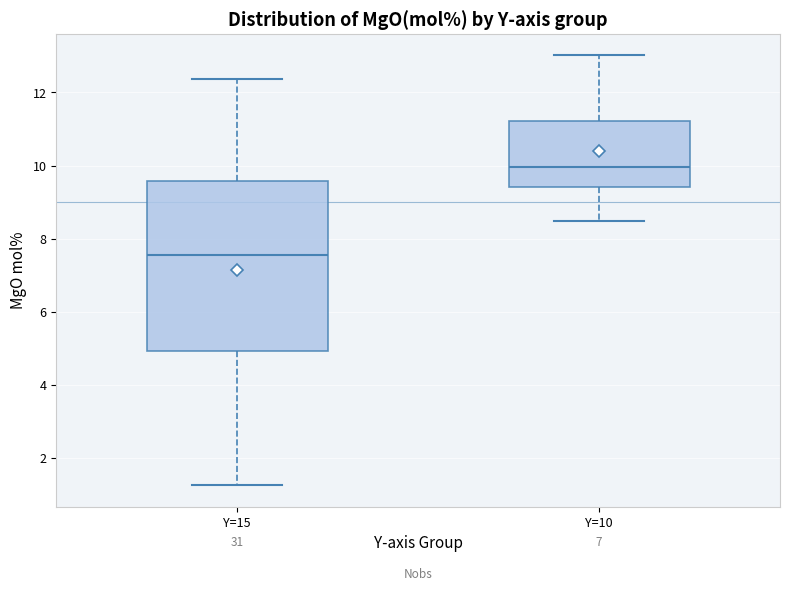

Reading left to right, transcribe this box plot: for each box, give where its median line is, the range the box spans, and where its two whiskers end, as read against the y-axis. The values are not printed on the chart, so give them approximately, as read against the axis.

Y=15: median 7.6, box 5.0 to 9.6, whiskers 1.2 to 12.4
Y=10: median 10.0, box 9.4 to 11.2, whiskers 8.4 to 13.0